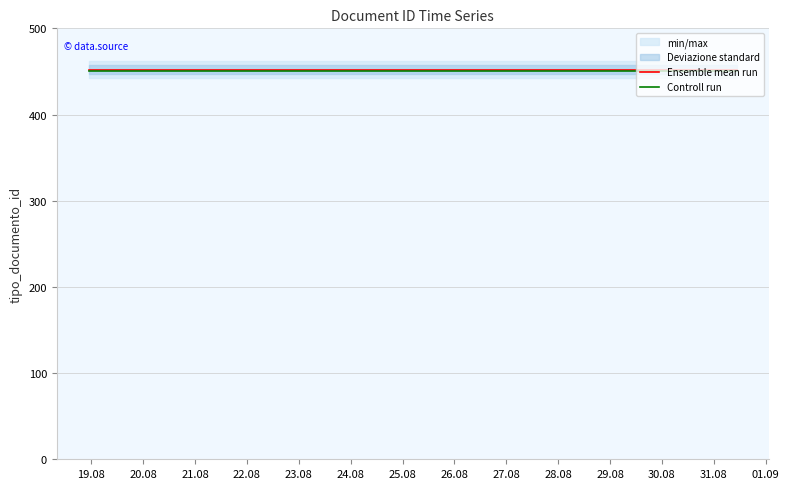

What is the minimum value for Controll run?

450